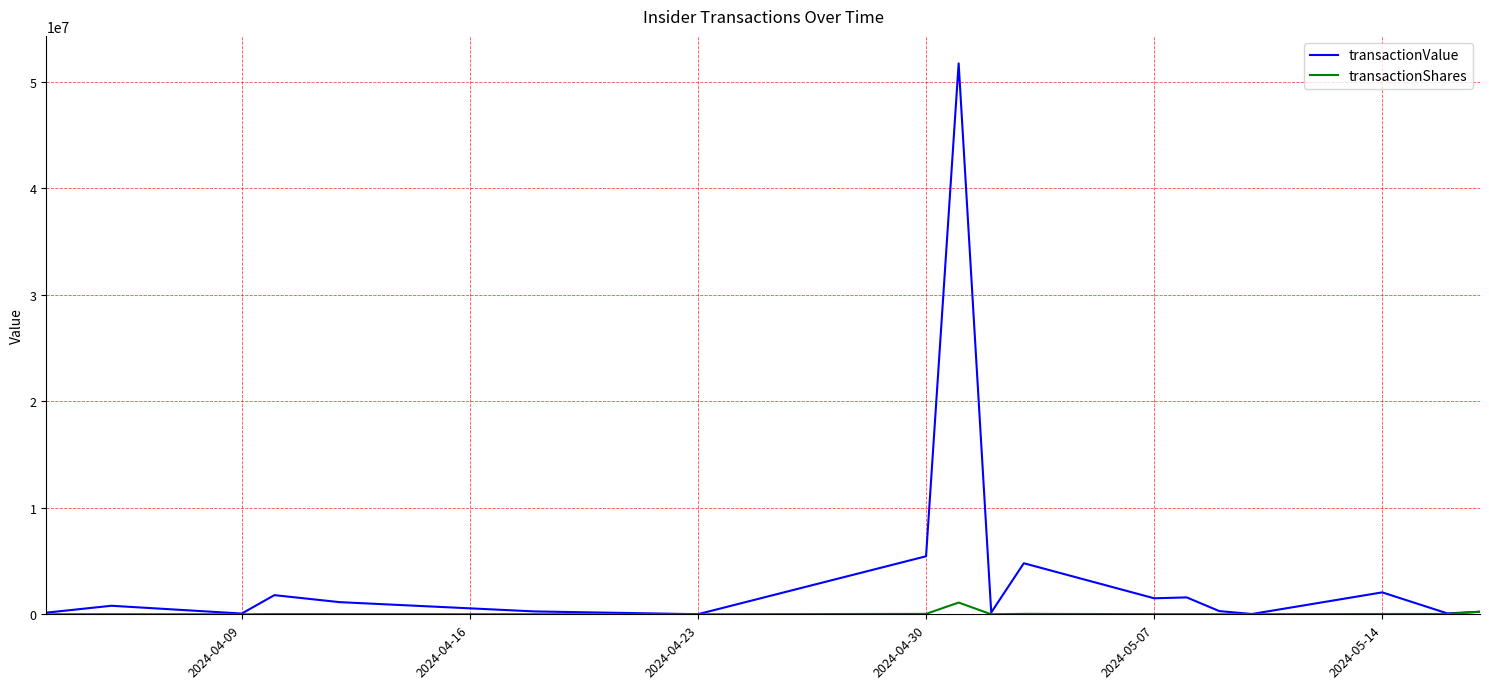

Does the chart display data point markers on the line(s)?

No